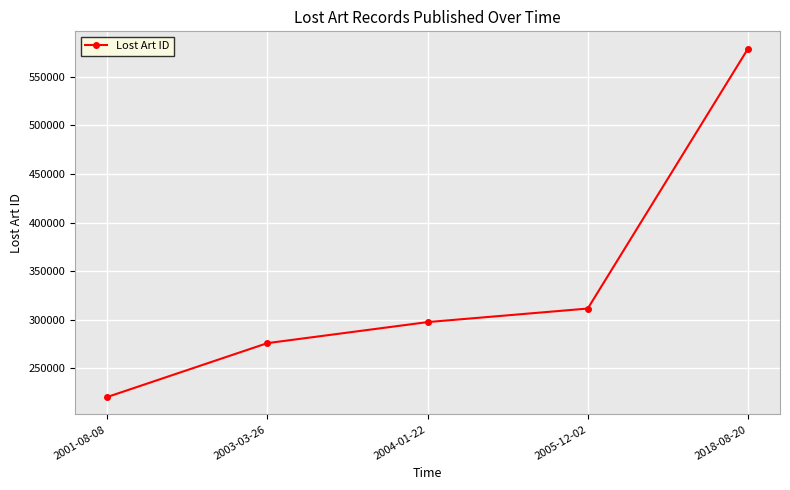

What is the value of the 2nd point from the left?

276030